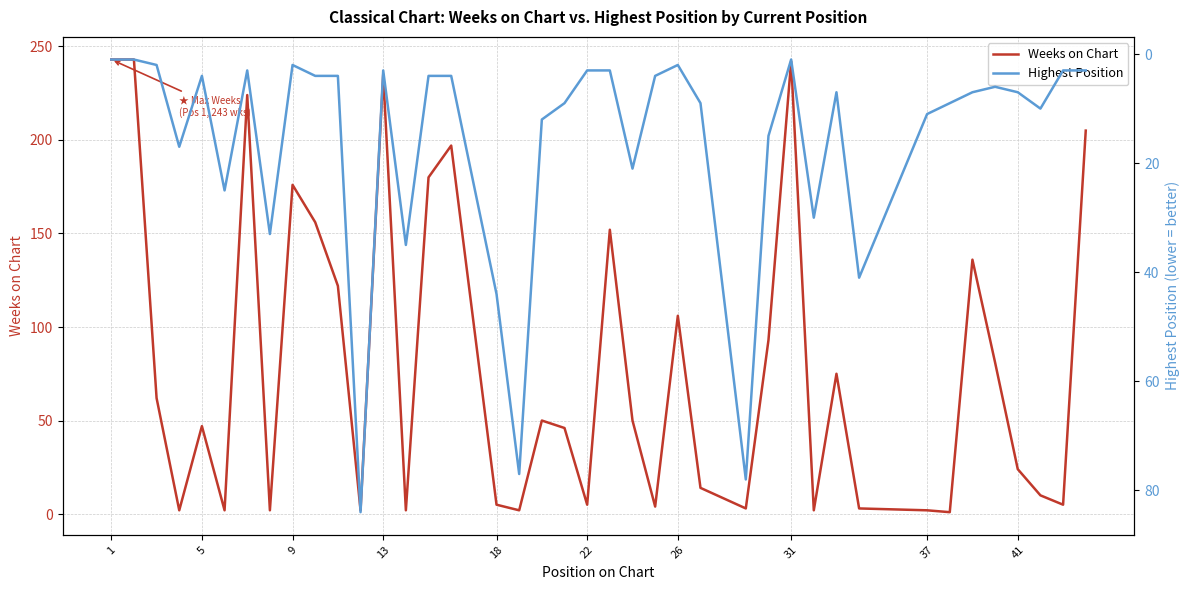

Reading left to right, extract all data points from this chart.

243	243	62	2	47	2	224	2	176	156	122	2	235	2	180	197	5	2	50	46	5	152	50	4	106	14	3	93	242	2	75	3	2	1	136	81	24	10	5	205